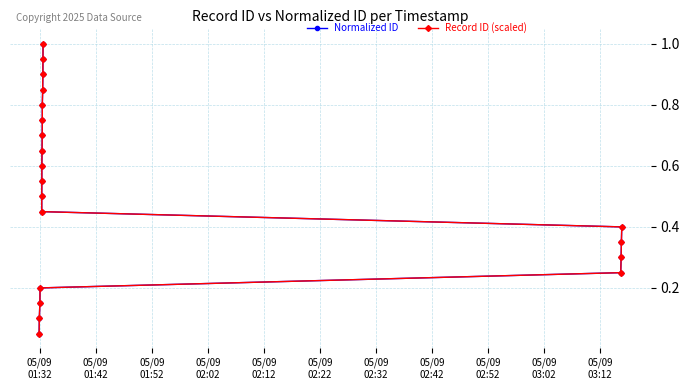

Is the value of Record ID (scaled) at 17 greater than the value of Normalized ID at 05/09
01:42?

Yes